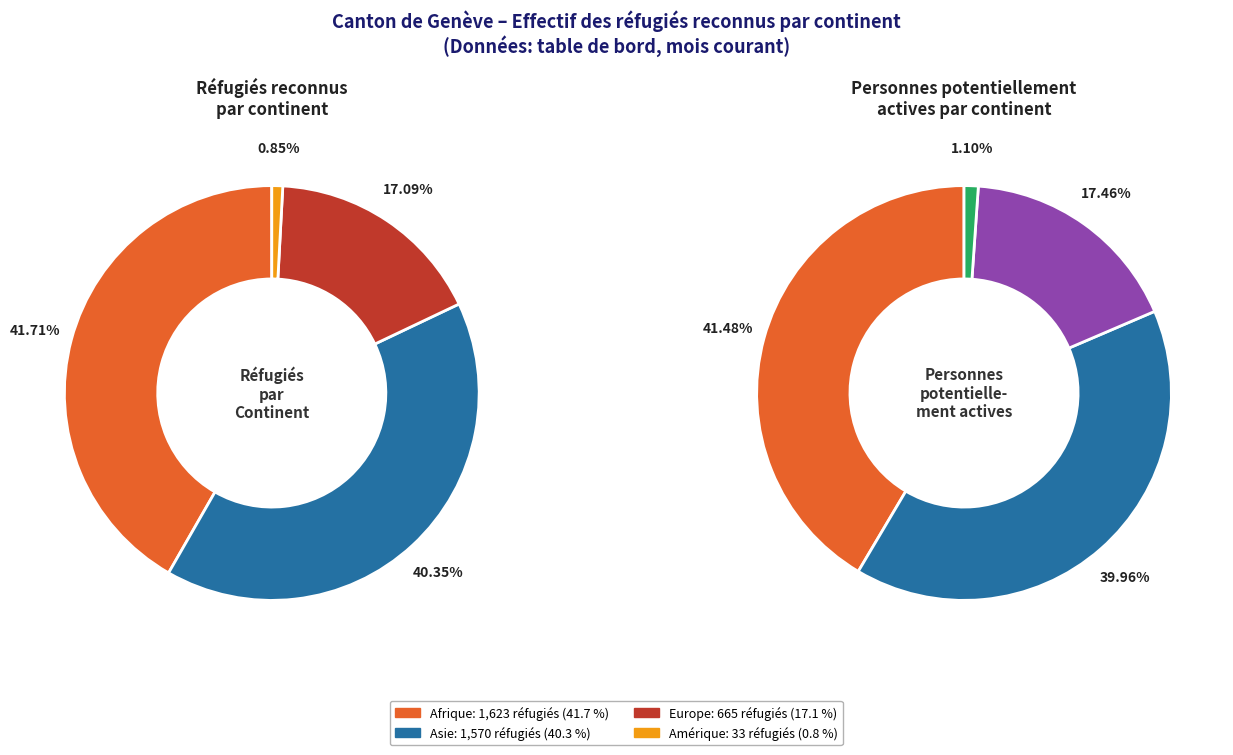

Count the number of slices in the pie.

4